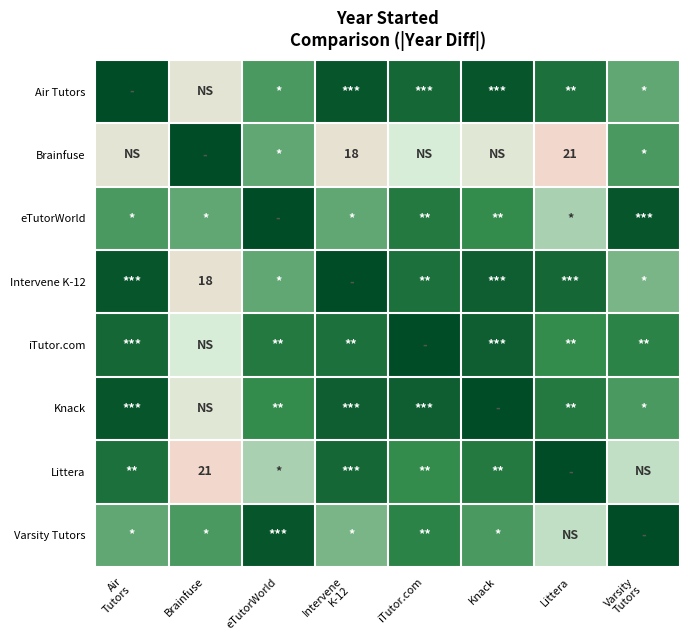

How many positive values does the Knack series have?

7